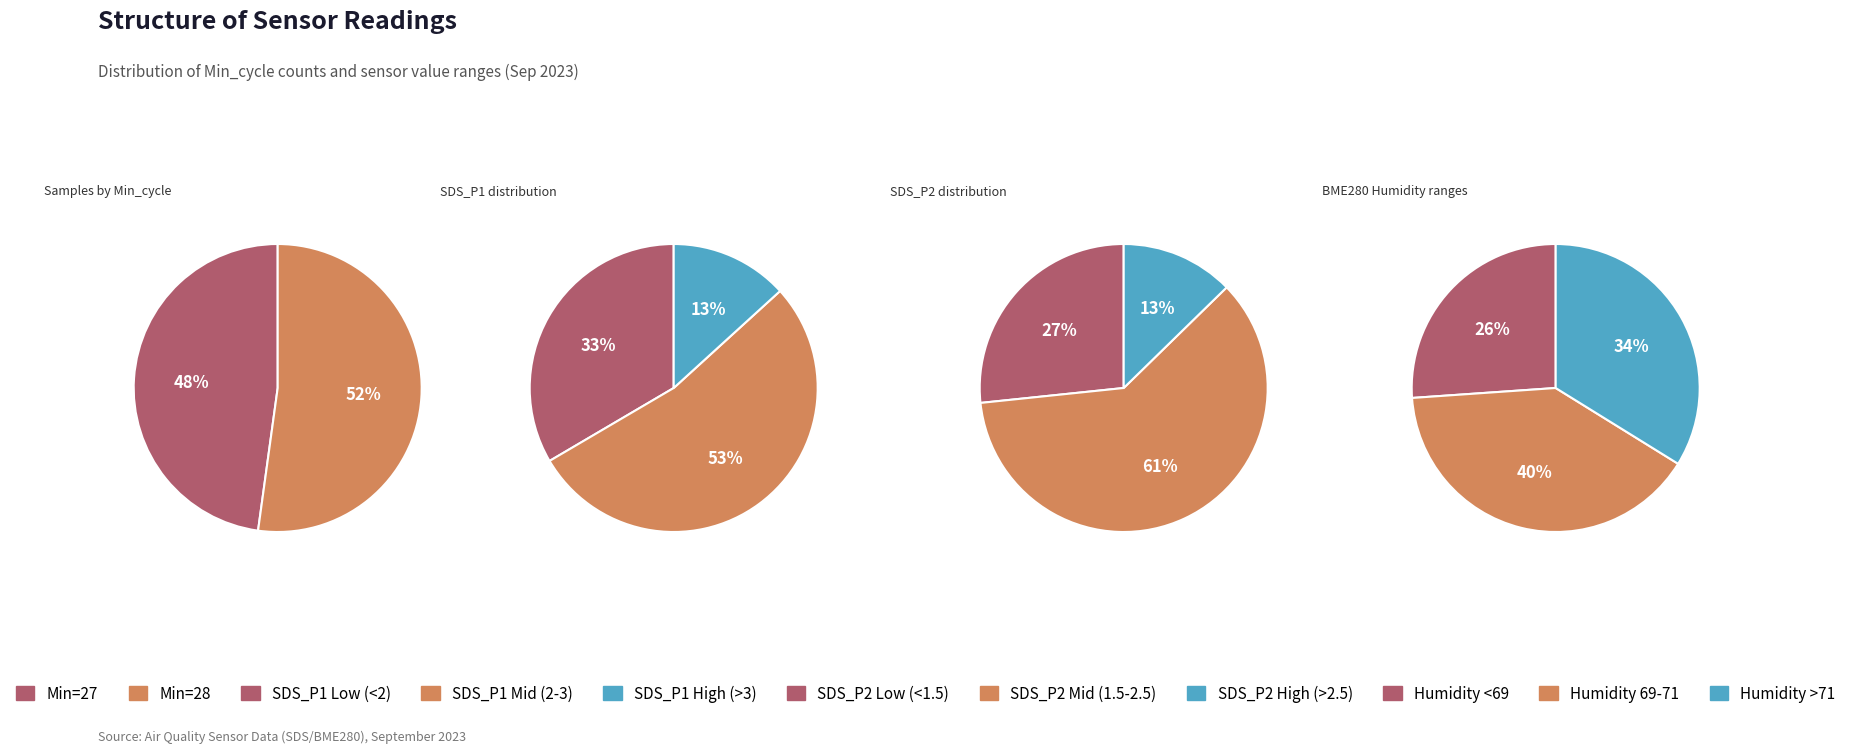

To the nearest percent, what is the difference between the largest and smallest slice percentages?

4%